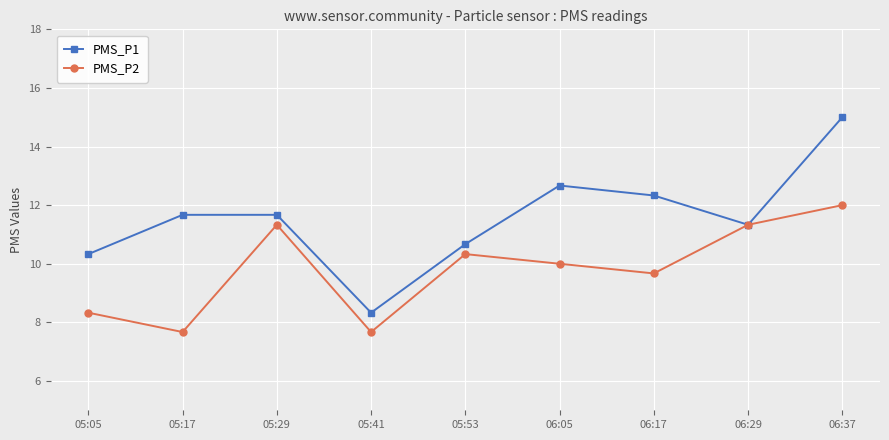

Rank the series by their average value, from lowest to highest.

PMS_P2, PMS_P1